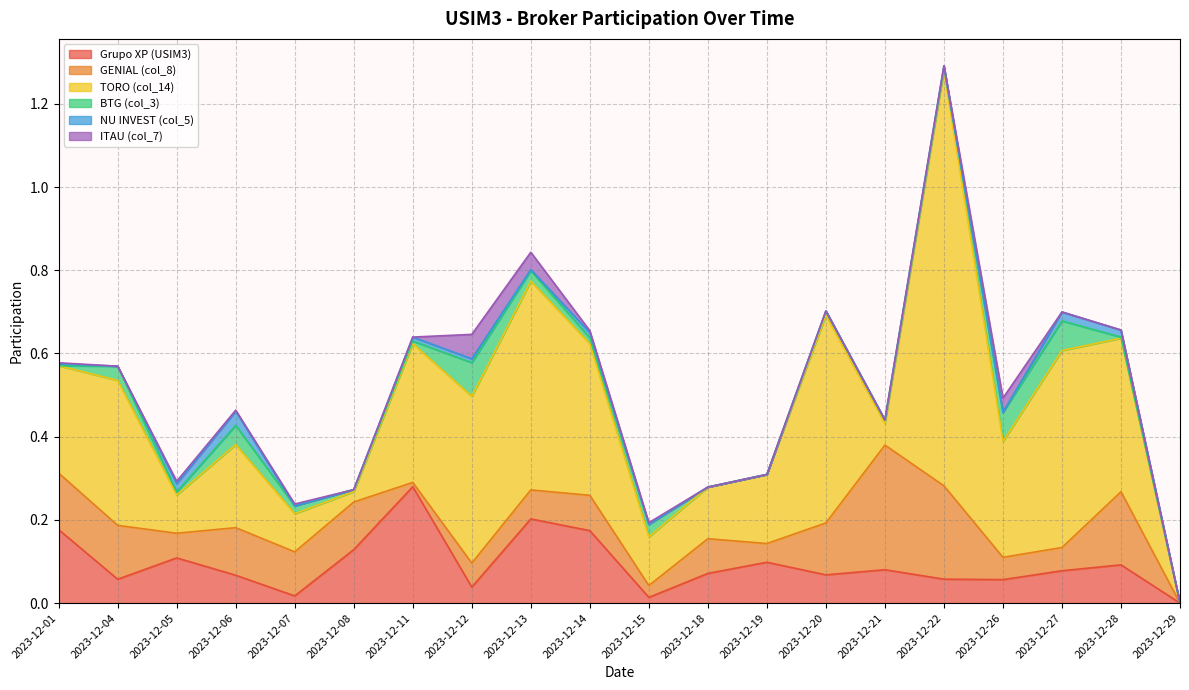

Which series has the widest spread of values?

TORO (col_14)